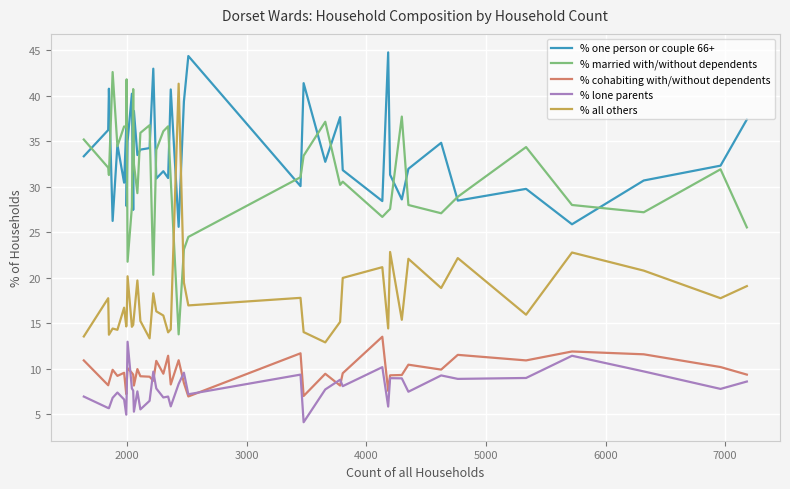

Which series has the largest total across all categories?

% one person or couple 66+